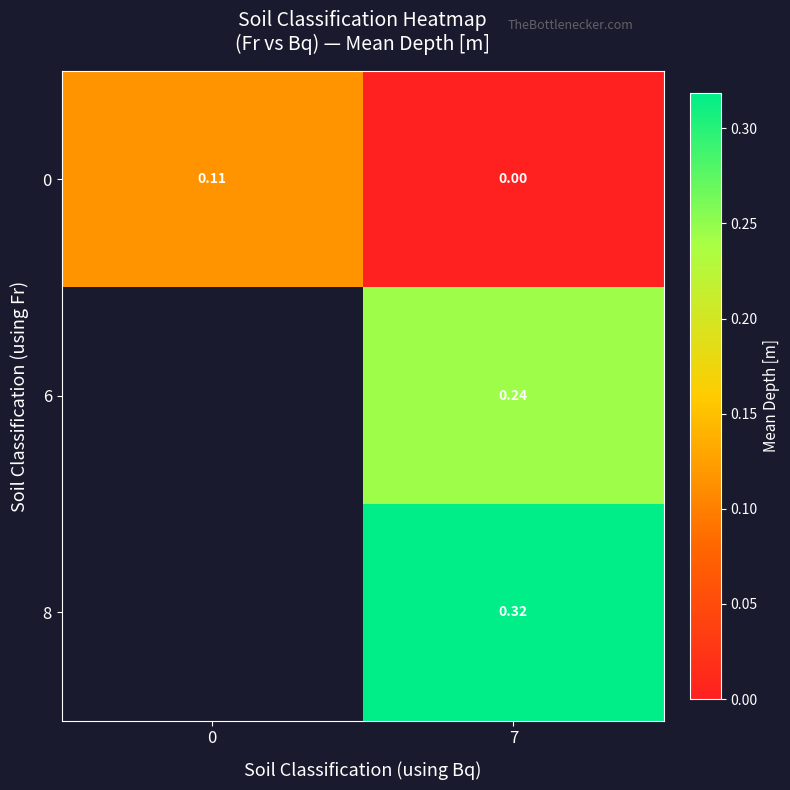

Rank the series at 7 from highest to lowest value.

8, 6, 0